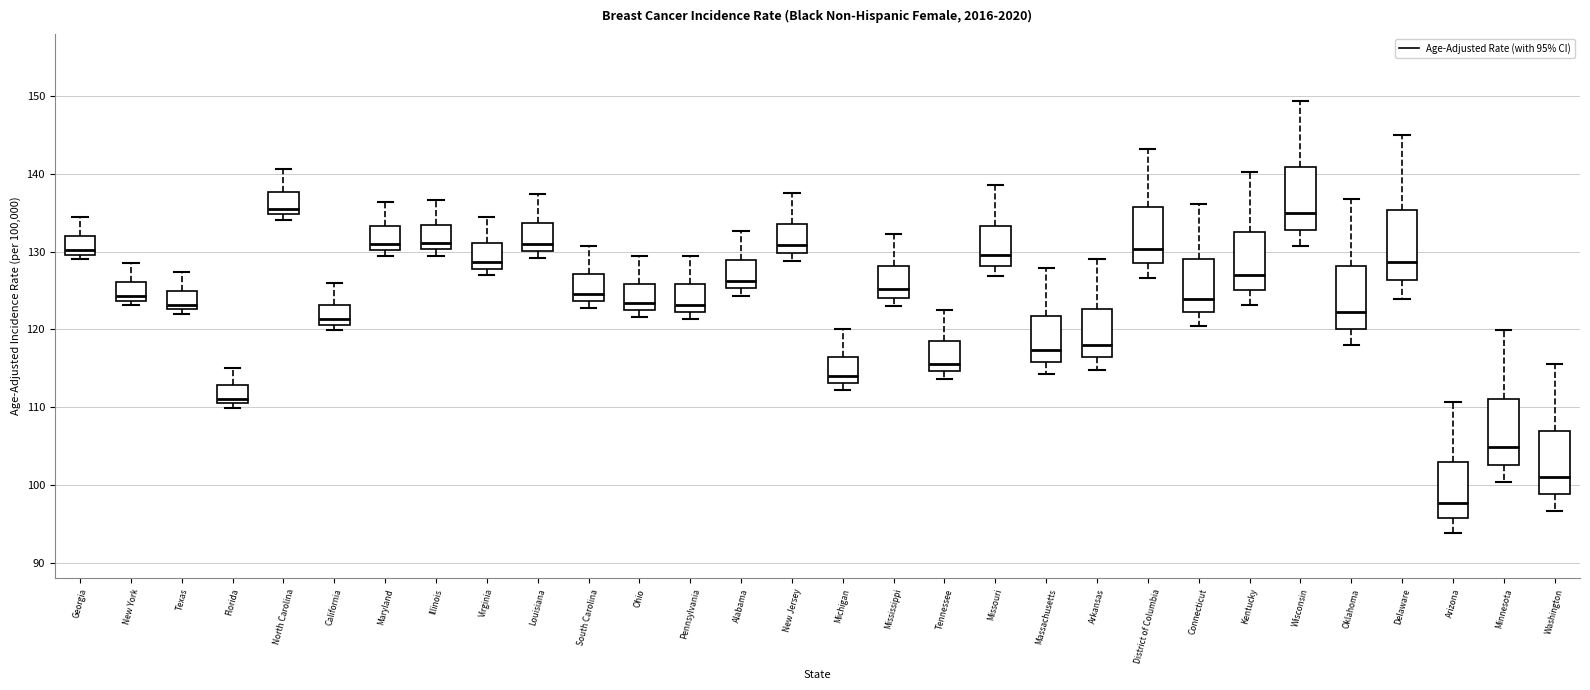

Which box's median line is the lowest?

Arizona